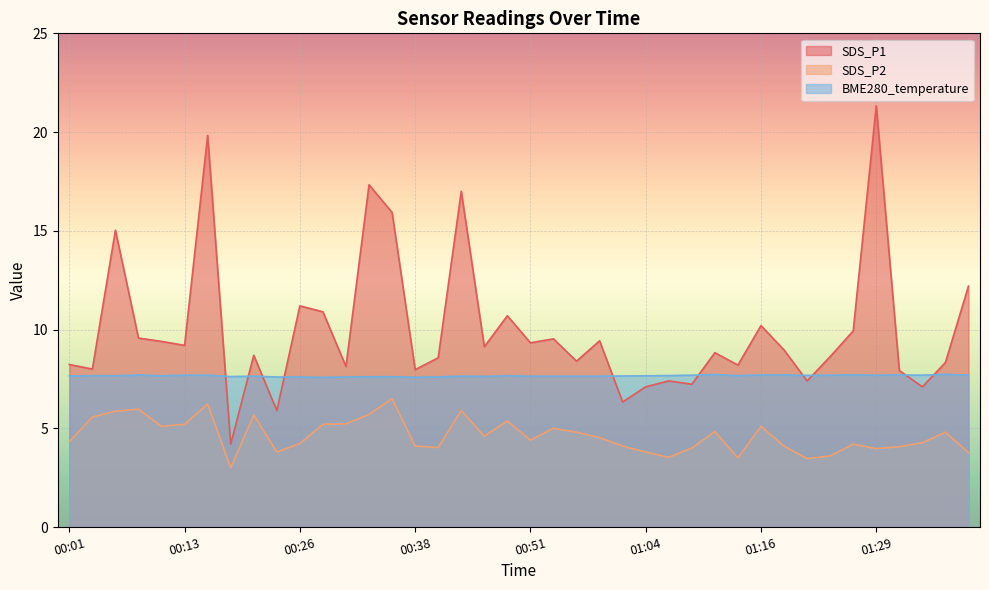

Reading right to left, transcribe all the data shown in this chart.

SDS_P1: 12.2	8.3	7.1	7.9	21.3	9.9	8.6	7.4	9.0	10.2	8.2	8.8	7.2	7.4	7.1	6.3	9.4	8.4	9.5	9.3	10.7	9.1	17.0	8.6	8.0	15.9	17.3	8.1	10.9	11.2	5.9	8.7	4.2	19.8	9.2	9.4	9.6	15.0	8.0	8.2
SDS_P2: 3.8	4.8	4.3	4.1	4.0	4.2	3.6	3.5	4.1	5.1	3.5	4.8	4.0	3.5	3.8	4.1	4.5	4.8	5.0	4.4	5.4	4.6	5.9	4.0	4.1	6.5	5.7	5.2	5.2	4.2	3.8	5.7	3.0	6.2	5.2	5.1	6.0	5.9	5.6	4.3
BME280_temperature: 7.7	7.7	7.7	7.7	7.7	7.7	7.7	7.7	7.7	7.7	7.7	7.7	7.7	7.7	7.7	7.7	7.6	7.6	7.6	7.6	7.7	7.6	7.6	7.6	7.6	7.6	7.6	7.6	7.6	7.6	7.6	7.6	7.6	7.7	7.7	7.7	7.7	7.7	7.7	7.7